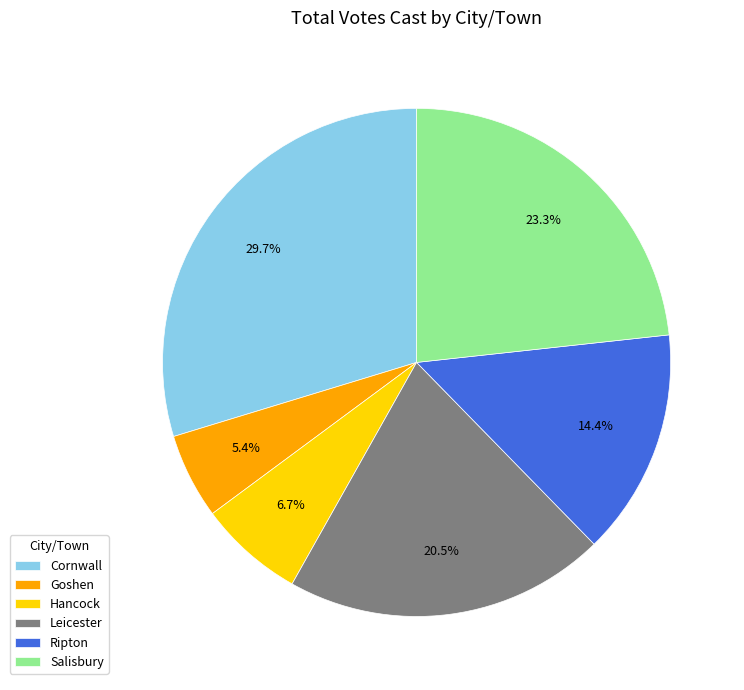

Is there any slice that represents more than half of the pie?

No